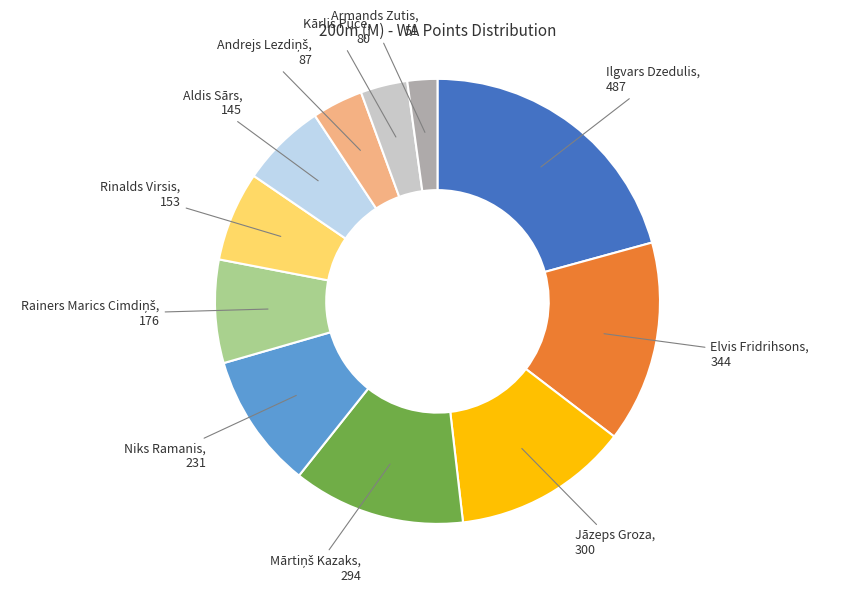

Count the number of slices in the pie.

11